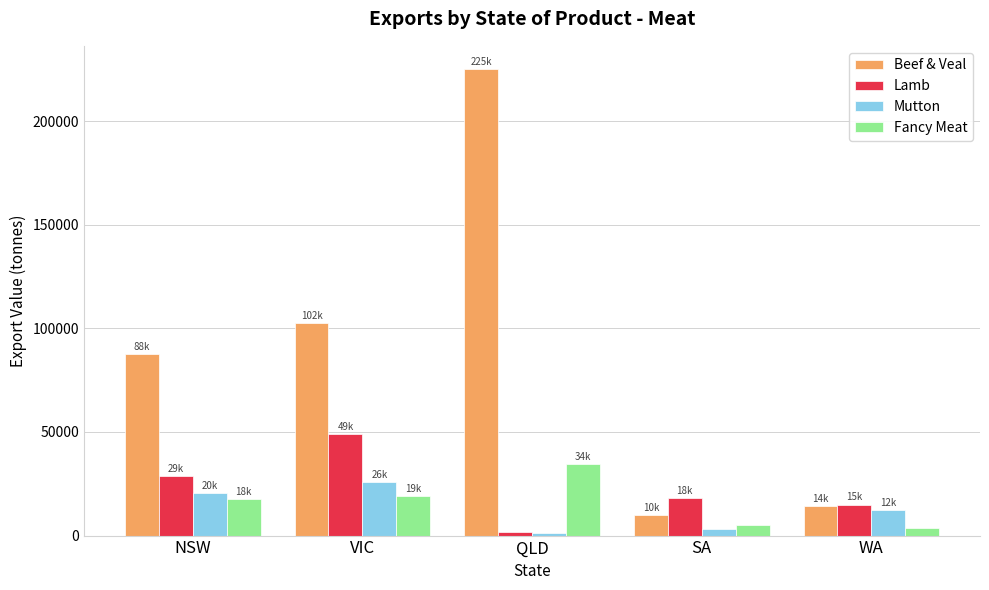

At which label does Lamb reach its peak?

VIC